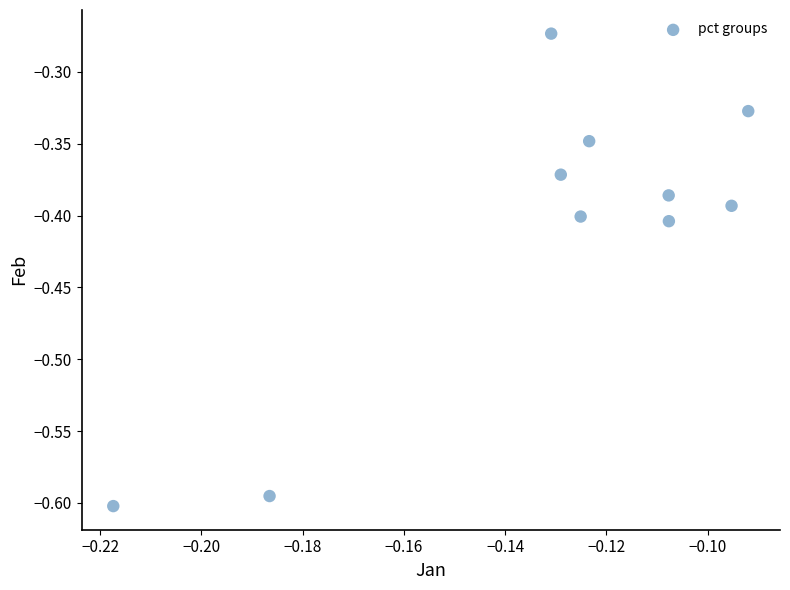

What is the range of Y values (max minus min)?

0.3